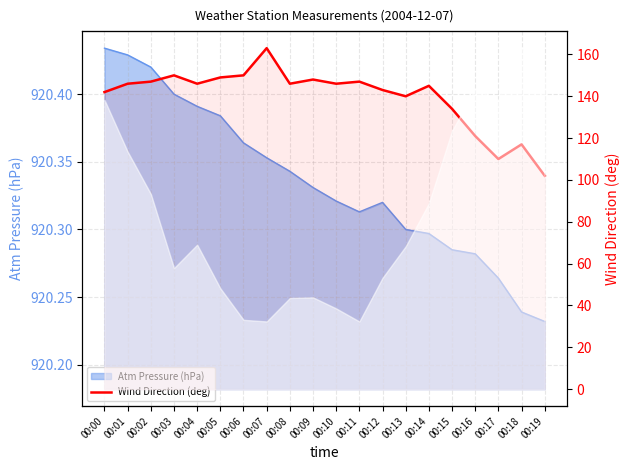

Reading left to right, what are all the values shown in this chart?

142	146	147	150	146	149	150	163	146	148	146	147	143	140	145	134	121	110	117	102